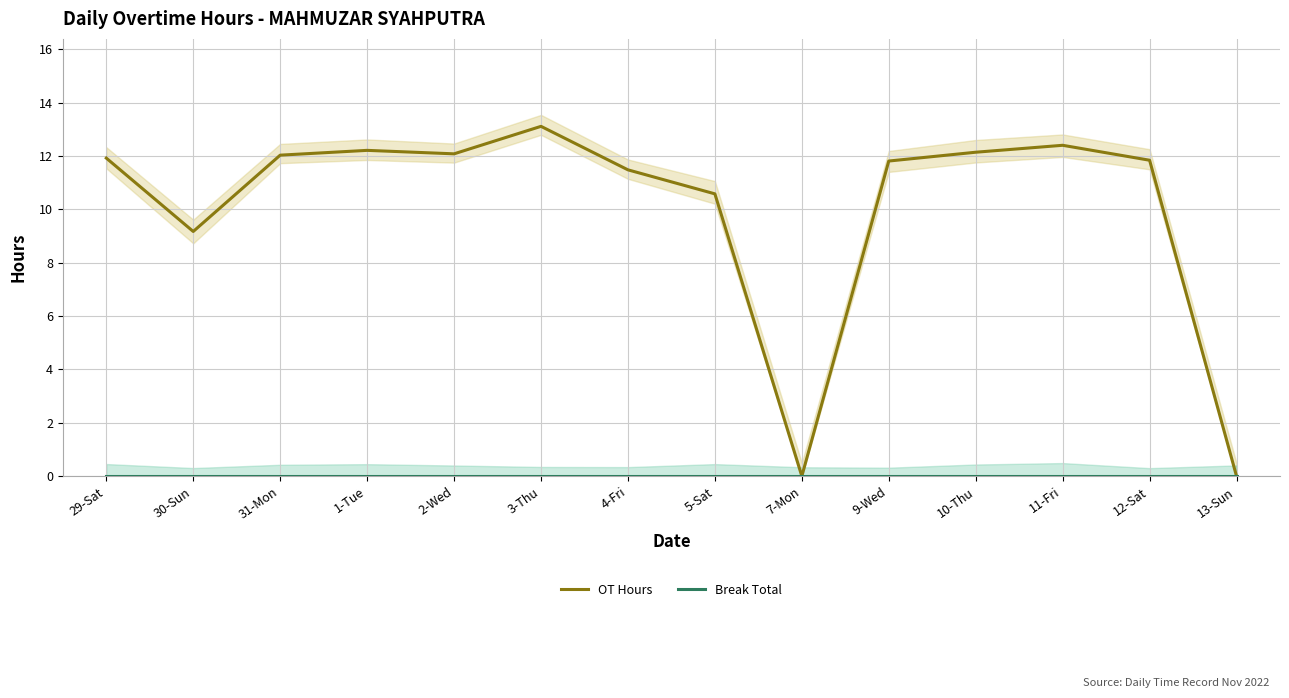

At 3-Thu, list the series in order from smallest to largest.

Break Total, OT Hours